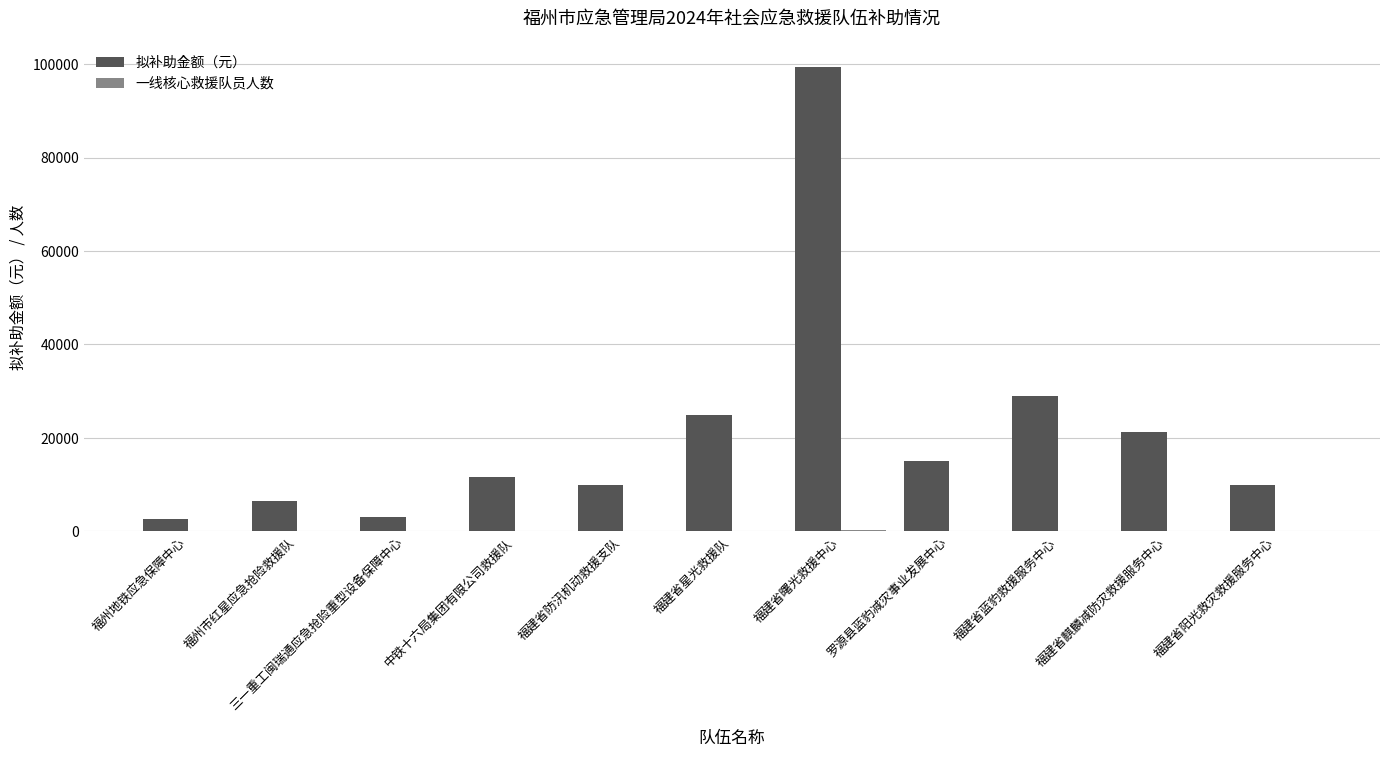

At which label is 拟补助金额（元） closest to 51050?

福建省蓝豹救援服务中心